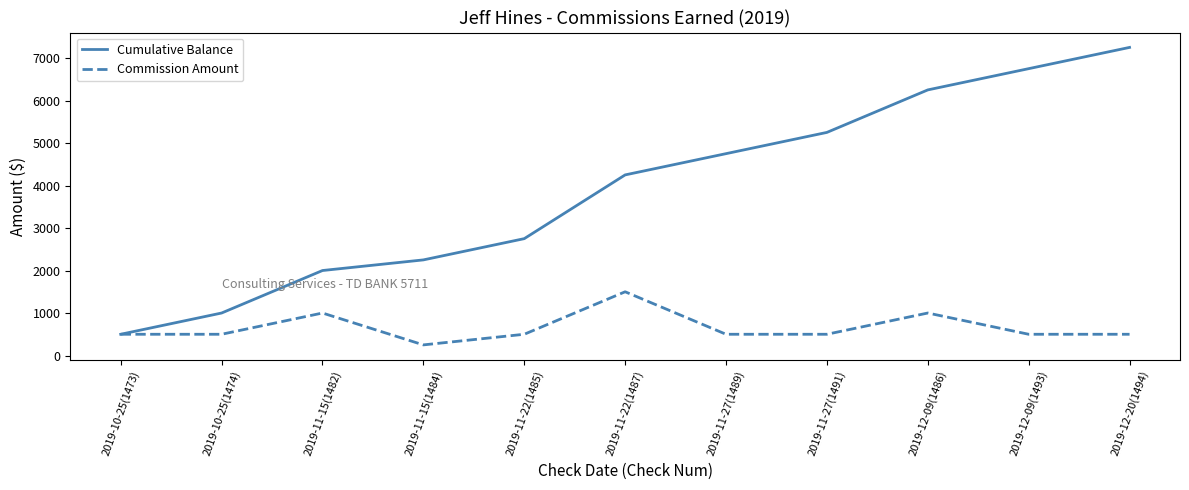

What is the highest value of the Commission Amount series?

1500